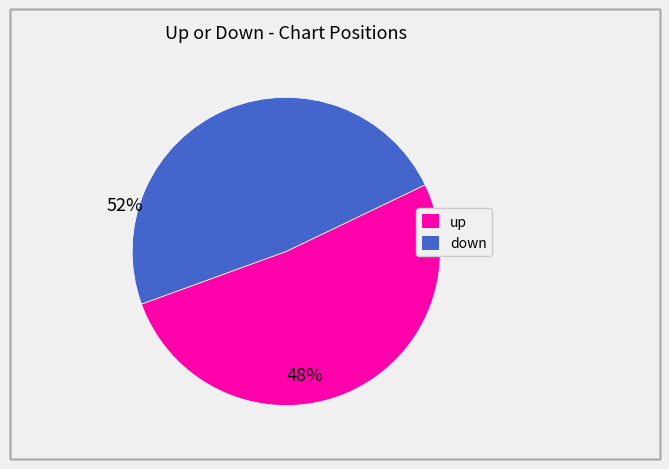

What is the smallest slice in the pie chart?

down